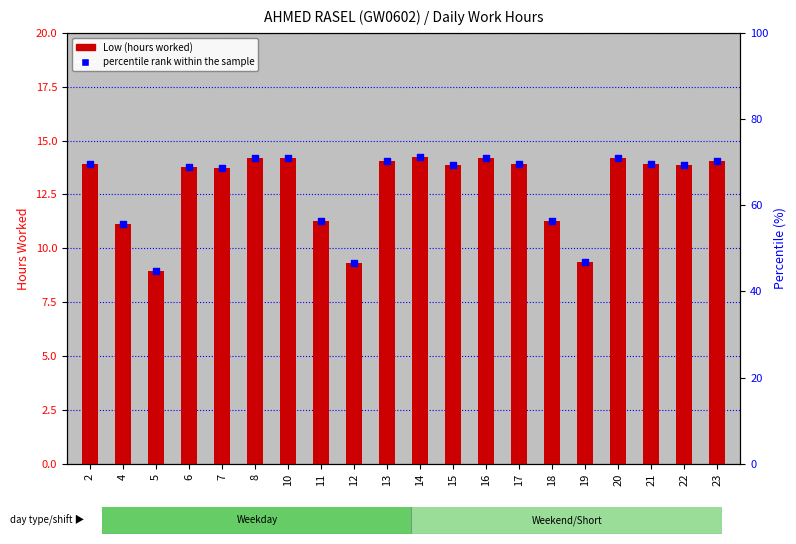

Is the value of Low (hours) at 11 greater than the value of percentile rank within the sample at 8?

No